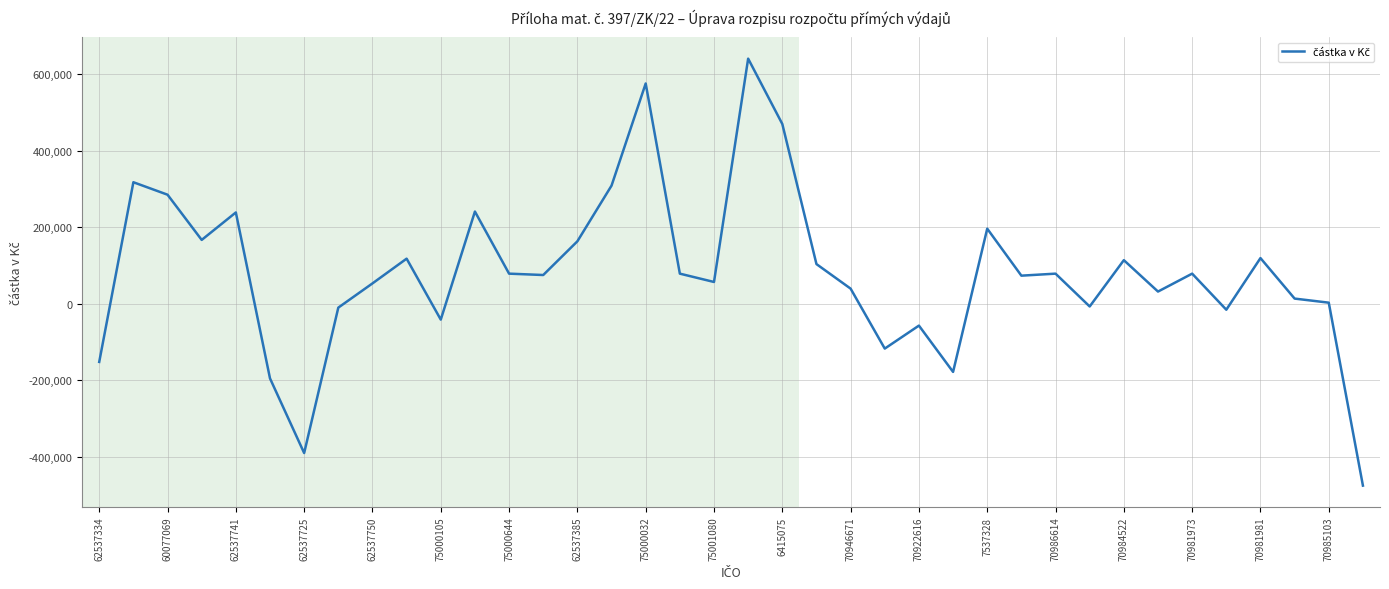

What is the difference between the maximum and minimum values?

1116838